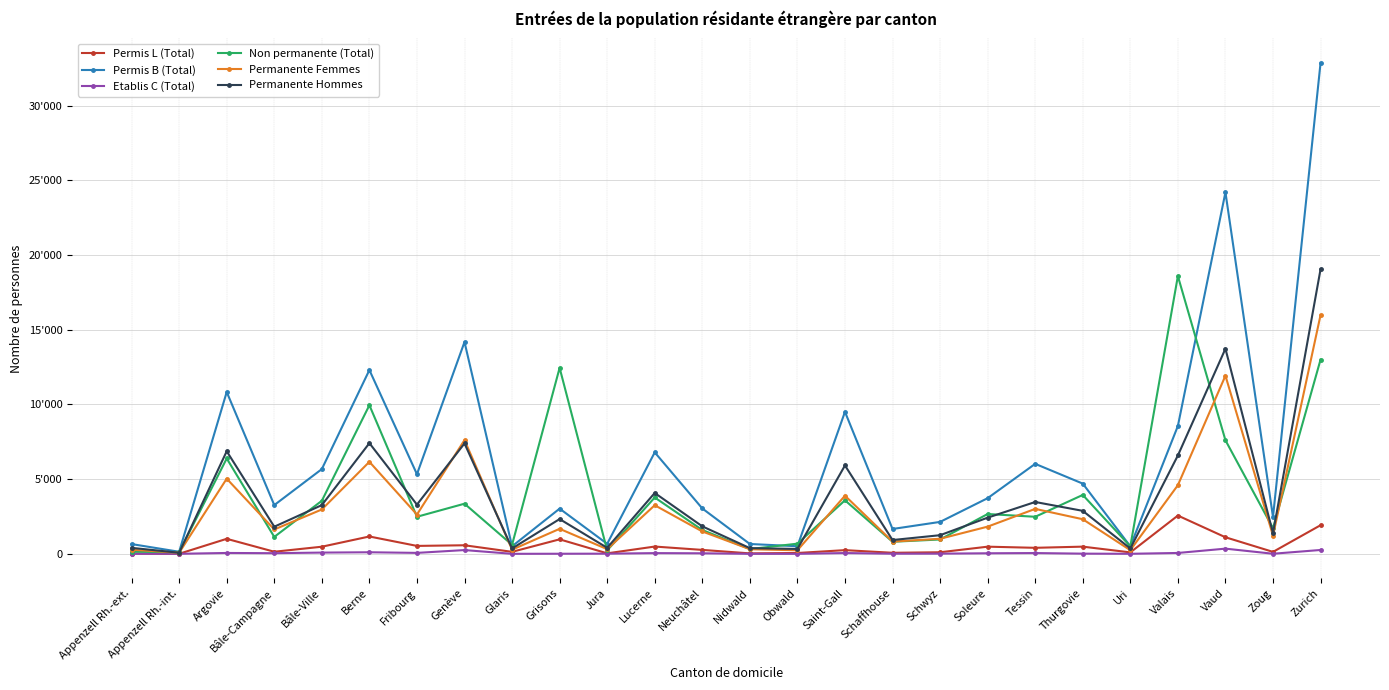

Reading right to left, transcribe all the data shown in this chart.

Permis L (Total): Zurich=1915	Zoug=130	Vaud=1109	Valais=2561	Uri=97	Thurgovie=481	Tessin=403	Soleure=479	Schwyz=105	Schaffhouse=70	Saint-Gall=247	Obwald=56	Nidwald=30	Neuchâtel=263	Lucerne=487	Jura=33	Grisons=970	Glaris=133	Genève=573	Fribourg=530	Berne=1161	Bâle-Ville=476	Bâle-Campagne=140	Argovie=1005	Appenzell Rh.-int.=4	Appenzell Rh.-ext.=17
Permis B (Total): Zurich=32857	Zoug=2464	Vaud=24197	Valais=8556	Uri=501	Thurgovie=4700	Tessin=6023	Soleure=3725	Schwyz=2137	Schaffhouse=1663	Saint-Gall=9504	Obwald=508	Nidwald=658	Neuchâtel=3037	Lucerne=6791	Jura=670	Grisons=3025	Glaris=503	Genève=14178	Fribourg=5330	Berne=12302	Bâle-Ville=5672	Bâle-Campagne=3262	Argovie=10832	Appenzell Rh.-int.=138	Appenzell Rh.-ext.=653
Etablis C (Total): Zurich=258	Zoug=6	Vaud=347	Valais=58	Uri=3	Thurgovie=12	Tessin=52	Soleure=37	Schwyz=13	Schaffhouse=9	Saint-Gall=53	Obwald=1	Nidwald=2	Neuchâtel=36	Lucerne=48	Jura=11	Grisons=6	Glaris=1	Genève=252	Fribourg=63	Berne=105	Bâle-Ville=83	Bâle-Campagne=43	Argovie=58	Appenzell Rh.-int.=2	Appenzell Rh.-ext.=8
Non permanente (Total): Zurich=12998	Zoug=1712	Vaud=7601	Valais=18590	Uri=500	Thurgovie=3942	Tessin=2480	Soleure=2665	Schwyz=960	Schaffhouse=807	Saint-Gall=3582	Obwald=680	Nidwald=318	Neuchâtel=1595	Lucerne=3771	Jura=230	Grisons=12448	Glaris=604	Genève=3355	Fribourg=2480	Berne=9948	Bâle-Ville=3551	Bâle-Campagne=1133	Argovie=6382	Appenzell Rh.-int.=106	Appenzell Rh.-ext.=147
Permanente Femmes: Zurich=15983	Zoug=1218	Vaud=11923	Valais=4593	Uri=244	Thurgovie=2316	Tessin=3008	Soleure=1820	Schwyz=1008	Schaffhouse=819	Saint-Gall=3890	Obwald=238	Nidwald=308	Neuchâtel=1497	Lucerne=3253	Jura=312	Grisons=1674	Glaris=277	Genève=7613	Fribourg=2629	Berne=6159	Bâle-Ville=2969	Bâle-Campagne=1630	Argovie=5029	Appenzell Rh.-int.=71	Appenzell Rh.-ext.=278
Permanente Hommes: Zurich=19047	Zoug=1382	Vaud=13730	Valais=6582	Uri=357	Thurgovie=2877	Tessin=3470	Soleure=2421	Schwyz=1247	Schaffhouse=923	Saint-Gall=5914	Obwald=327	Nidwald=382	Neuchâtel=1839	Lucerne=4073	Jura=402	Grisons=2327	Glaris=360	Genève=7390	Fribourg=3294	Berne=7409	Bâle-Ville=3262	Bâle-Campagne=1815	Argovie=6866	Appenzell Rh.-int.=73	Appenzell Rh.-ext.=400